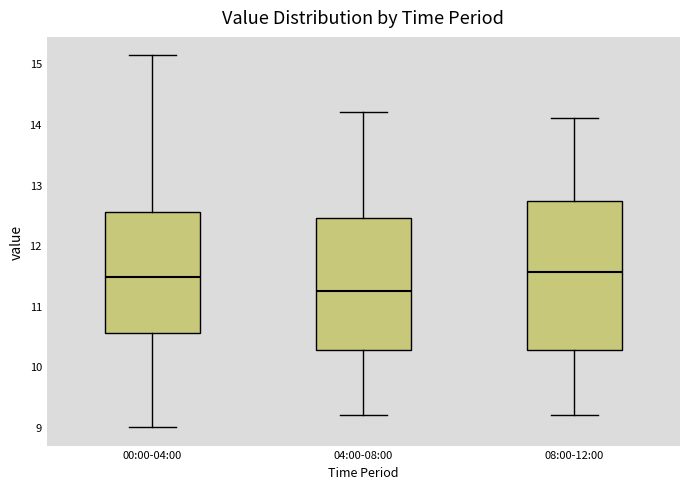

Which box is the tallest, from its lower edge to its upper edge?

08:00-12:00